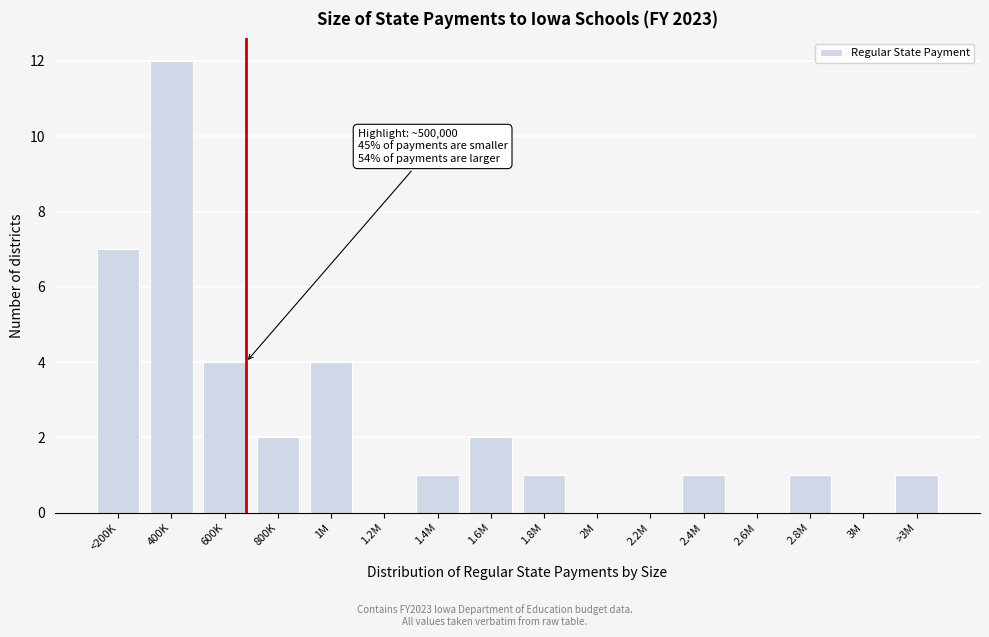

Reading left to right, transcribe all the data shown in this chart.

<200K=7	400K=12	600K=4	800K=2	1M=4	1.2M=0	1.4M=1	1.6M=2	1.8M=1	2M=0	2.2M=0	2.4M=1	2.6M=0	2.8M=1	3M=0	>3M=1